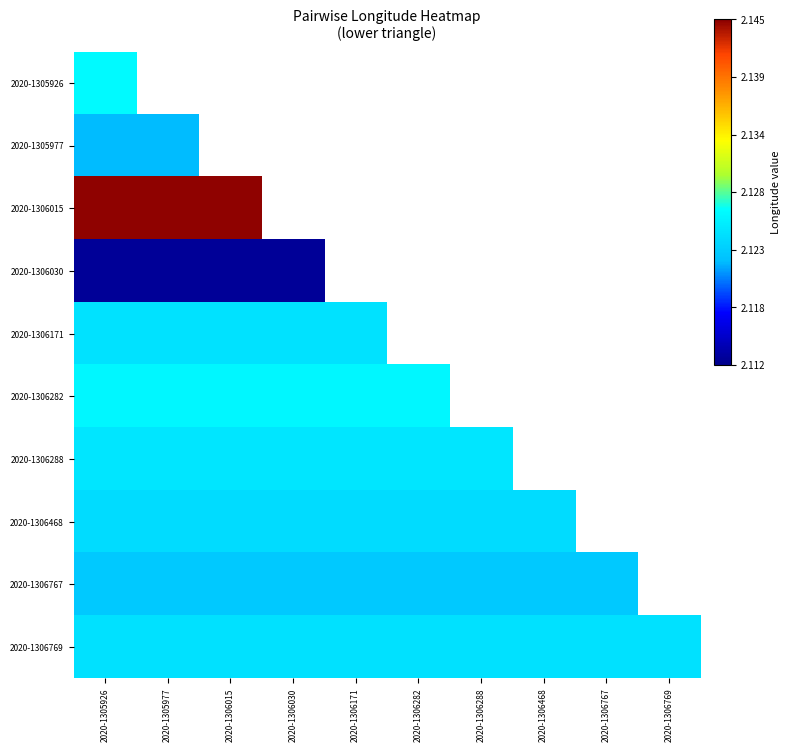

True or false: 2020-1306171 has a value of 1.0 at 2020-1305926.

False